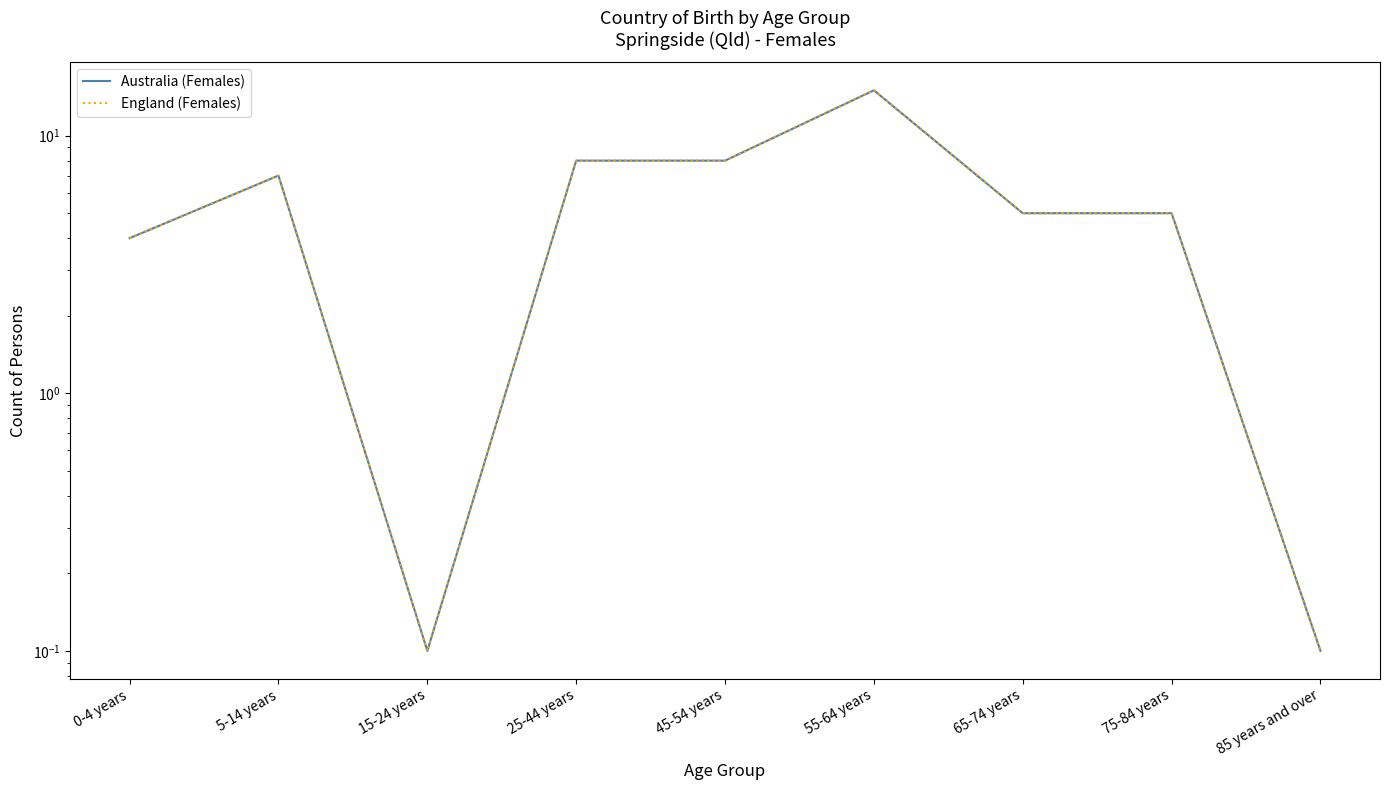

At which category does Australia (Females) reach its first local valley?

15-24 years